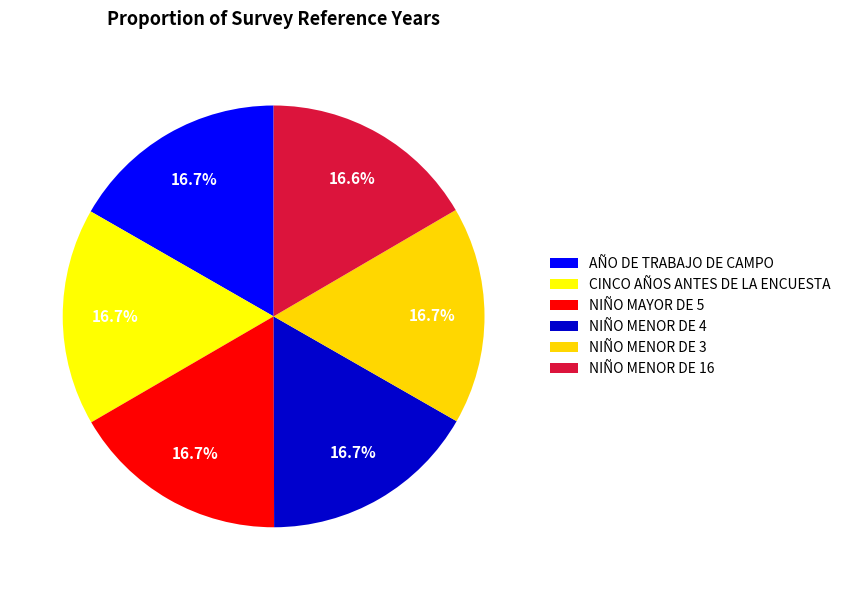

To the nearest percent, what portion does CINCO AÑOS ANTES DE LA ENCUESTA represent?

17%